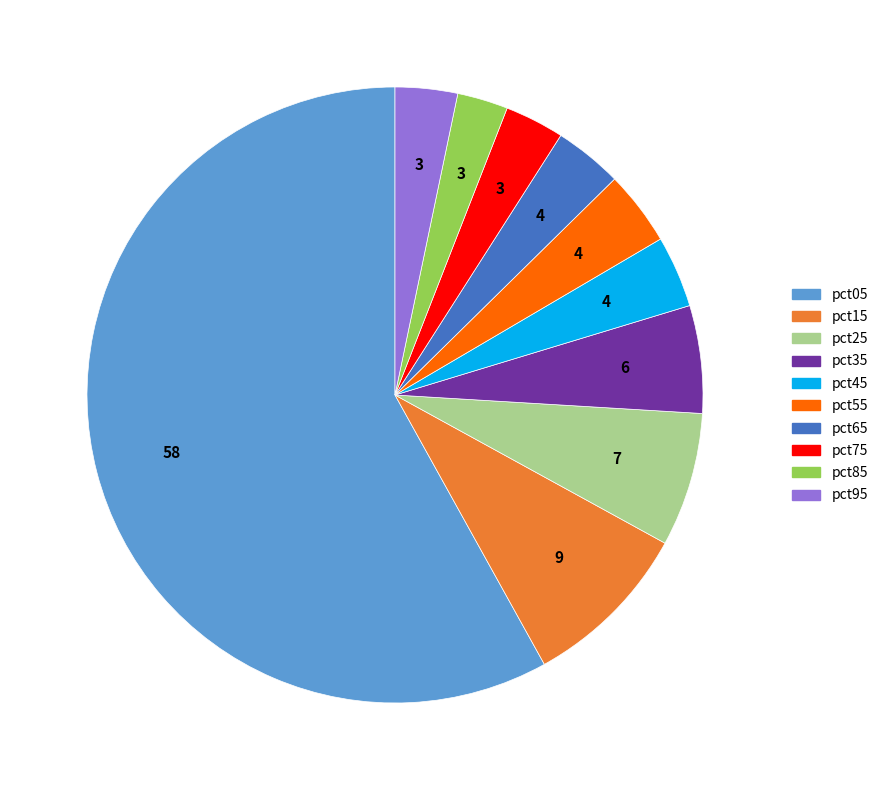

Is it true that pct55 is 4% of the pie?

True